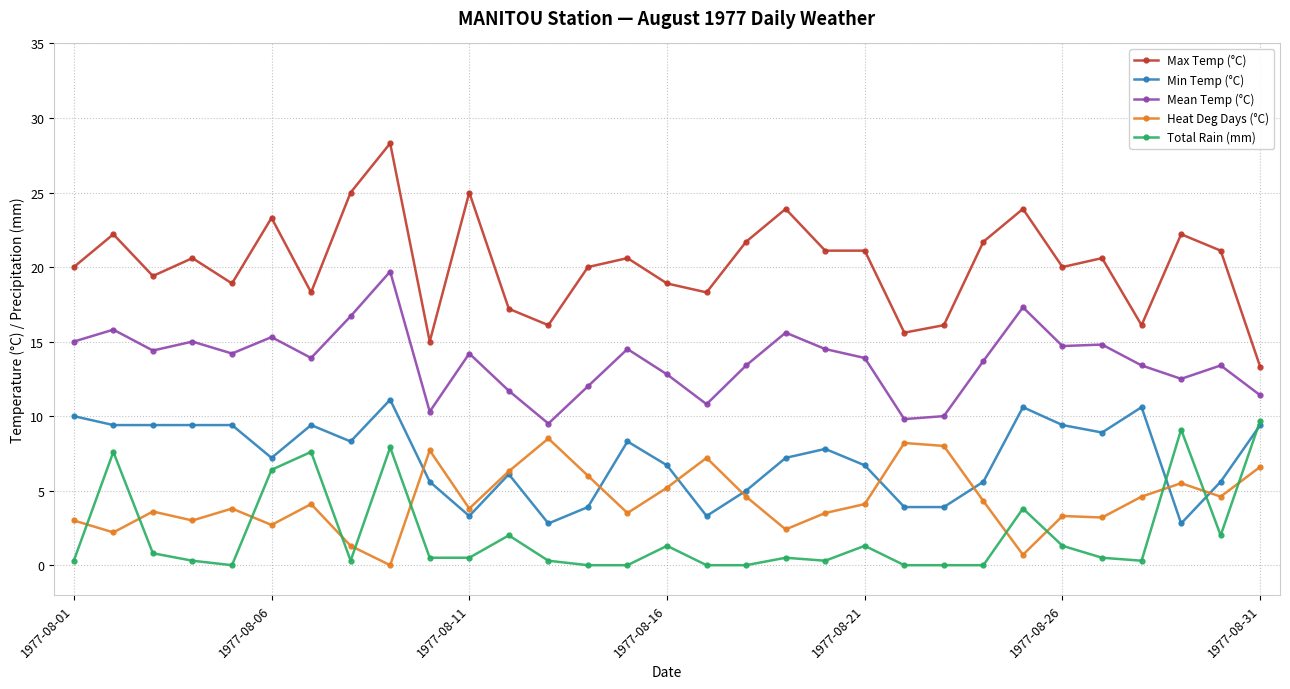

True or false: Total Rain (mm) has more than 2 points higher than both neighbors.

True